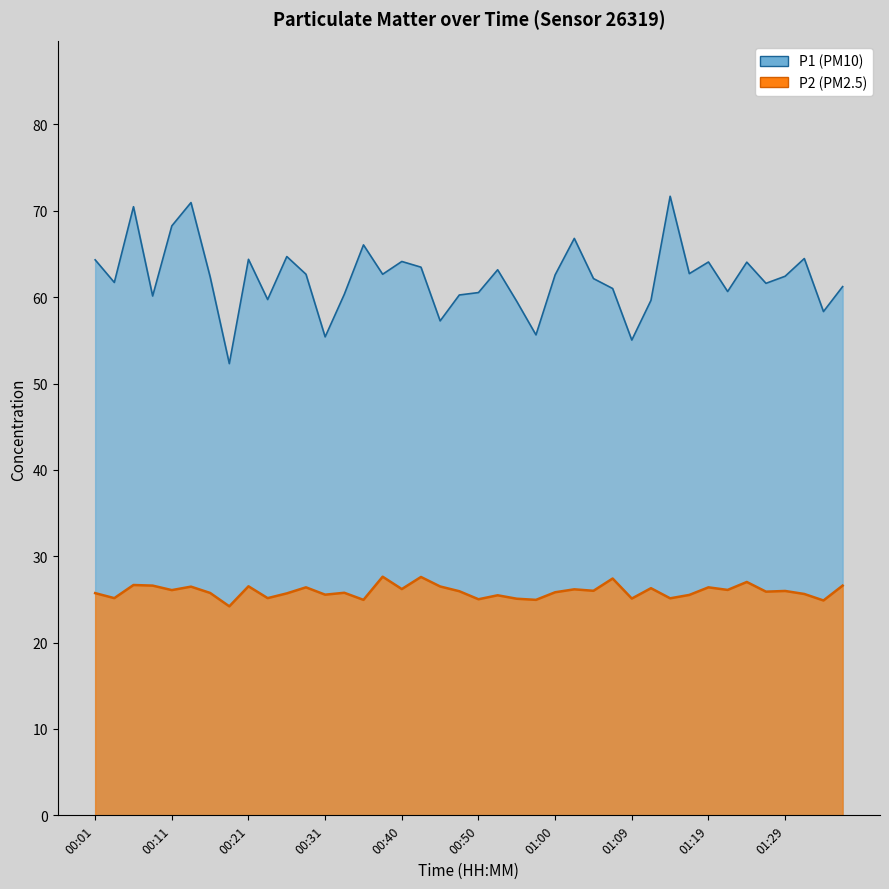

Which series has the largest total across all categories?

P1